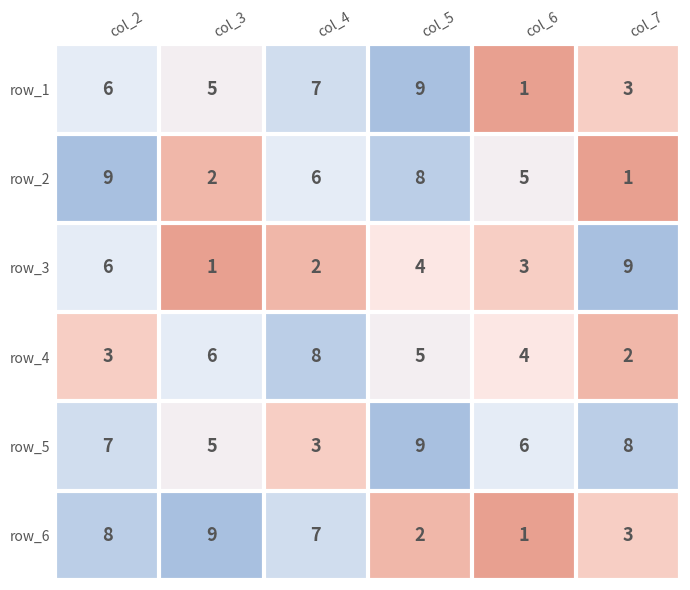

Which series changed the most between col_4 and col_5?

row_5